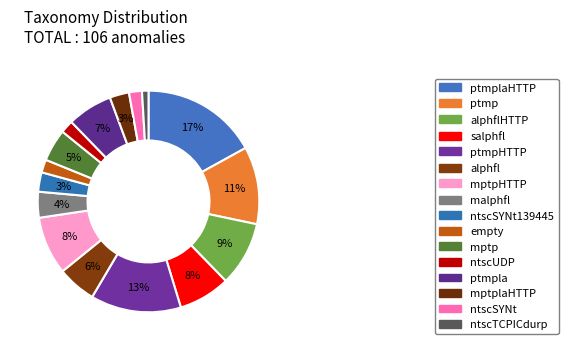

How many slices are in this pie chart?

16